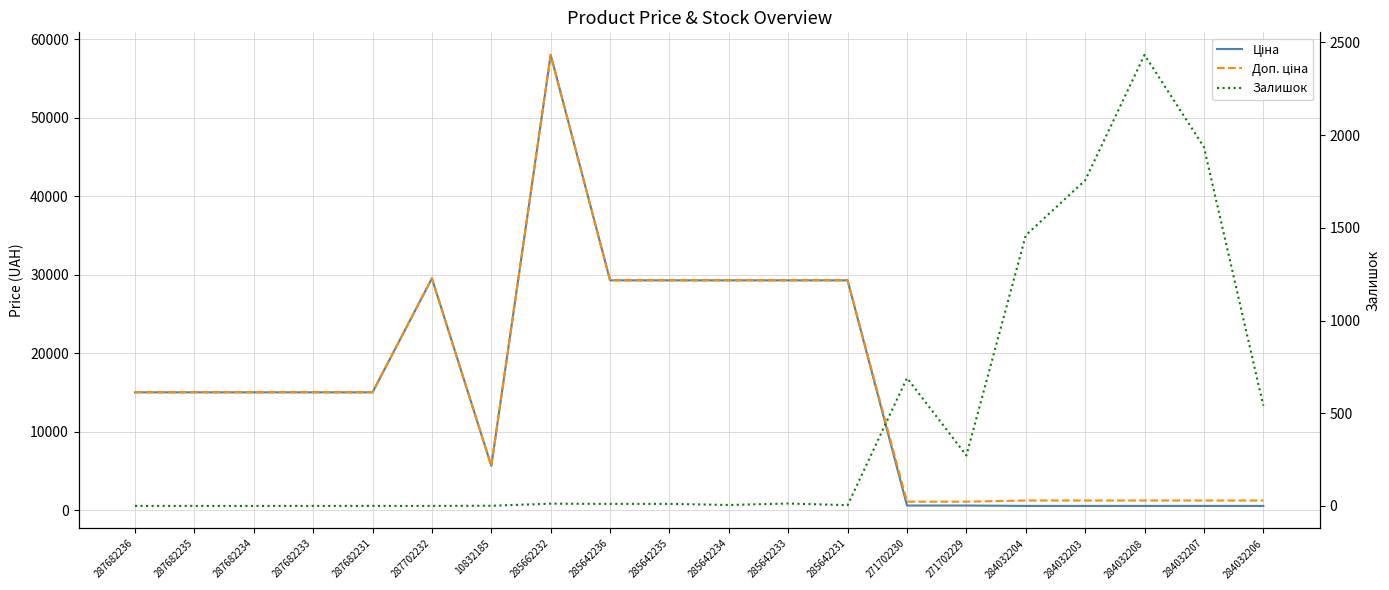

What position from the left is 284032208?

18